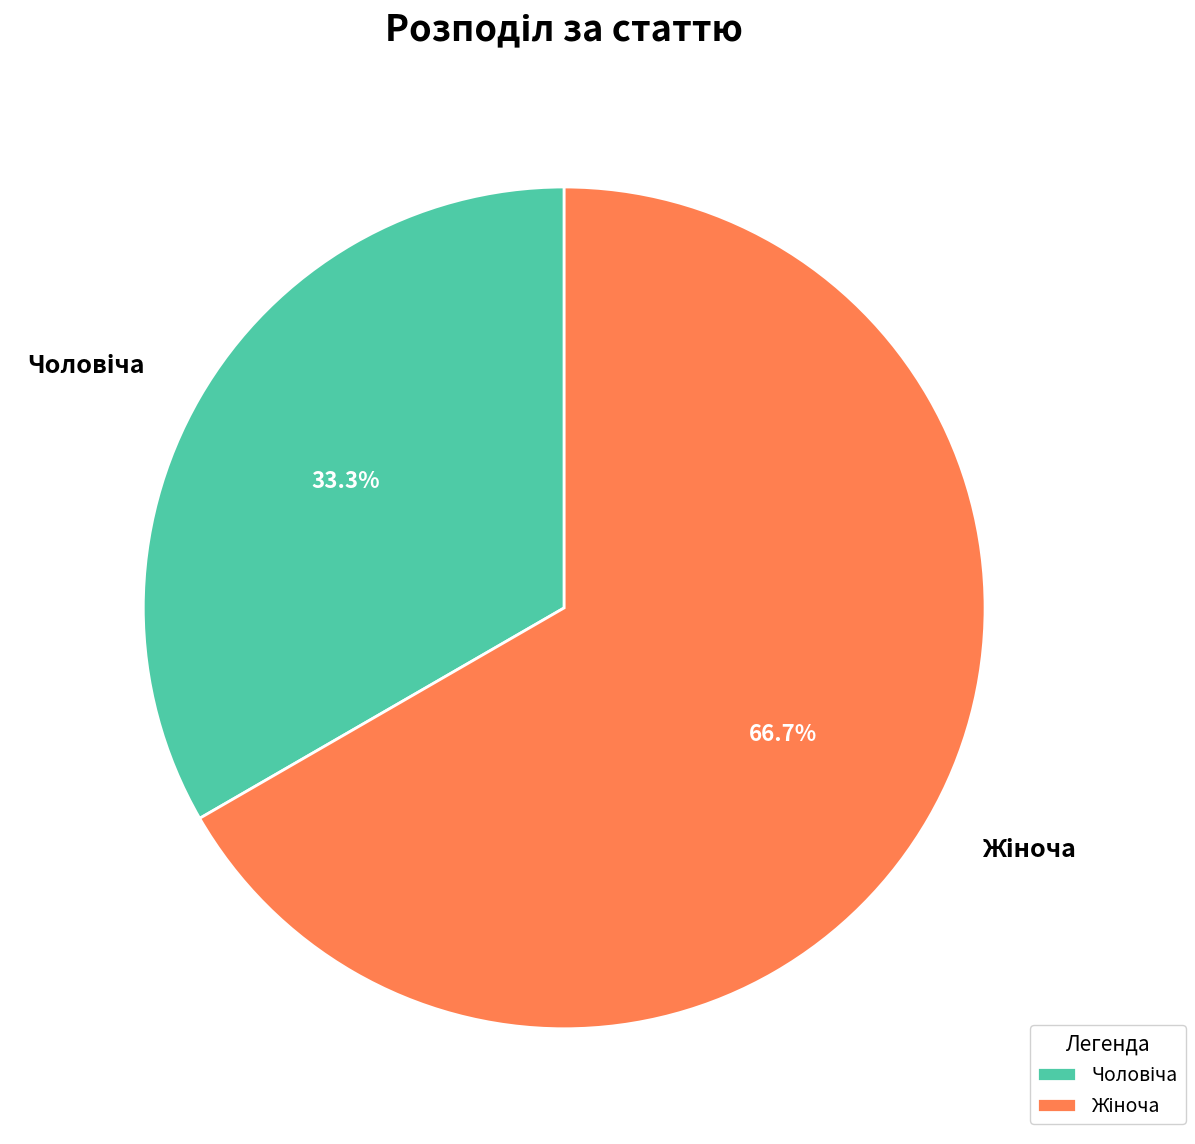

Is there any slice that represents more than half of the pie?

Yes